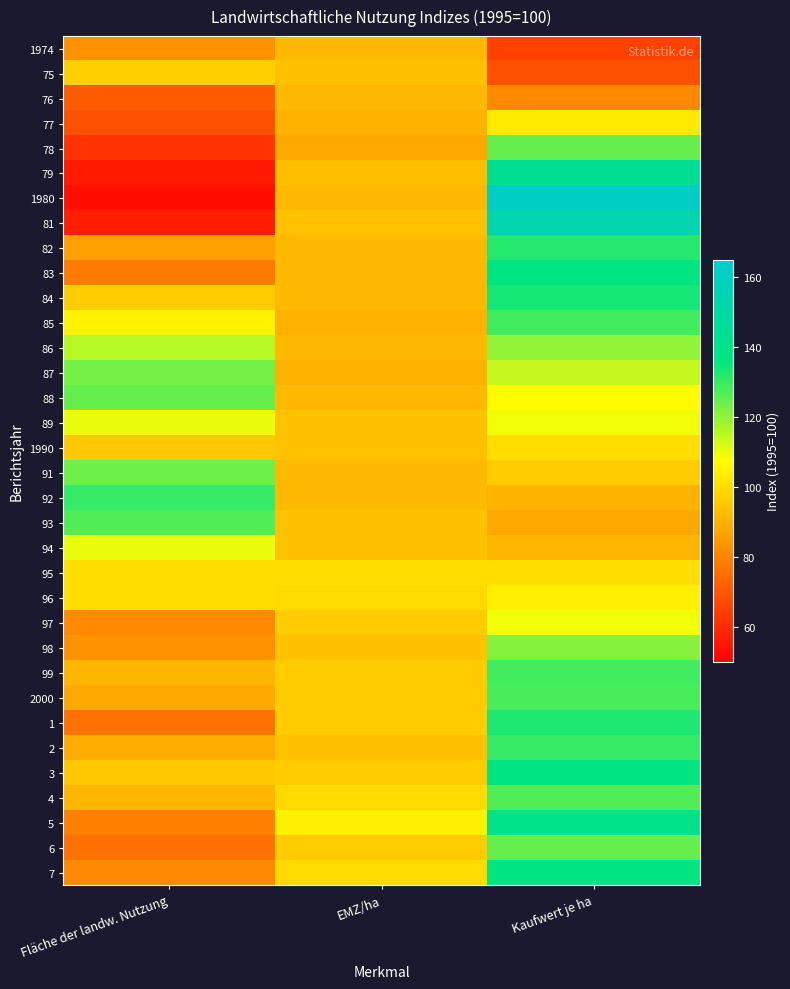

Which has a higher value, Kaufwert je ha or Fläche der landw. Nutzung?

Fläche der landw. Nutzung